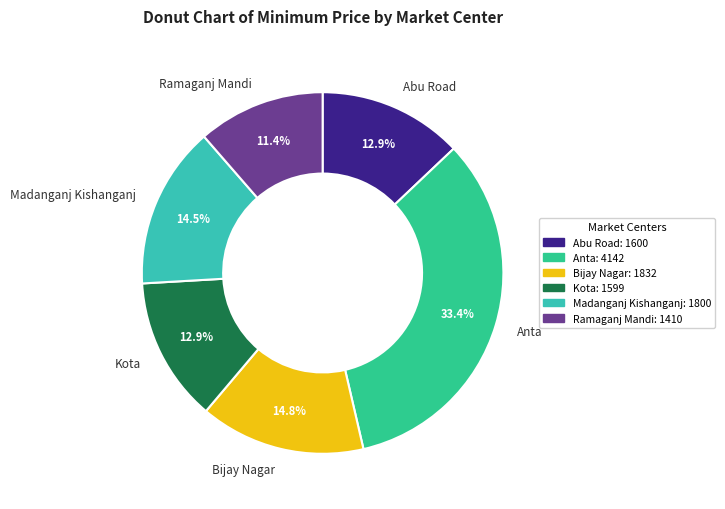

Is there any slice that represents more than half of the pie?

No